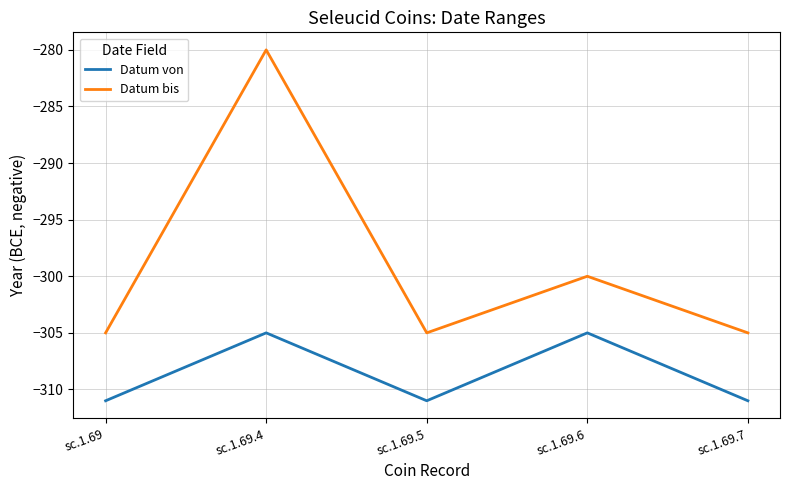

True or false: Datum bis and Datum von cross at least once.

False